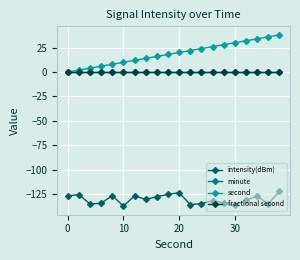

Which series has the largest total across all categories?

second